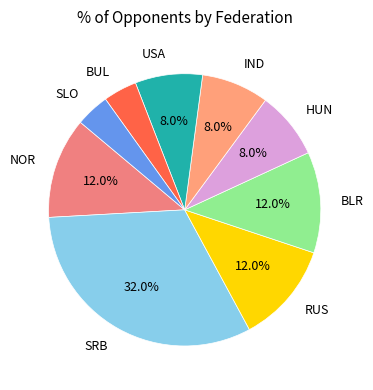

To the nearest percent, what is the difference between the SRB and NOR slice percentages?

20%